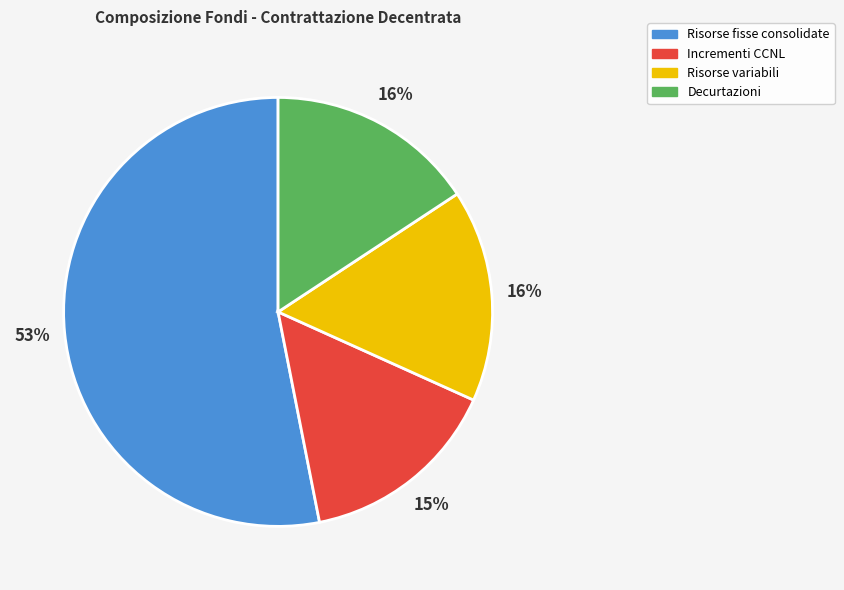

True or false: Incrementi CCNL accounts for 15% of the total.

True